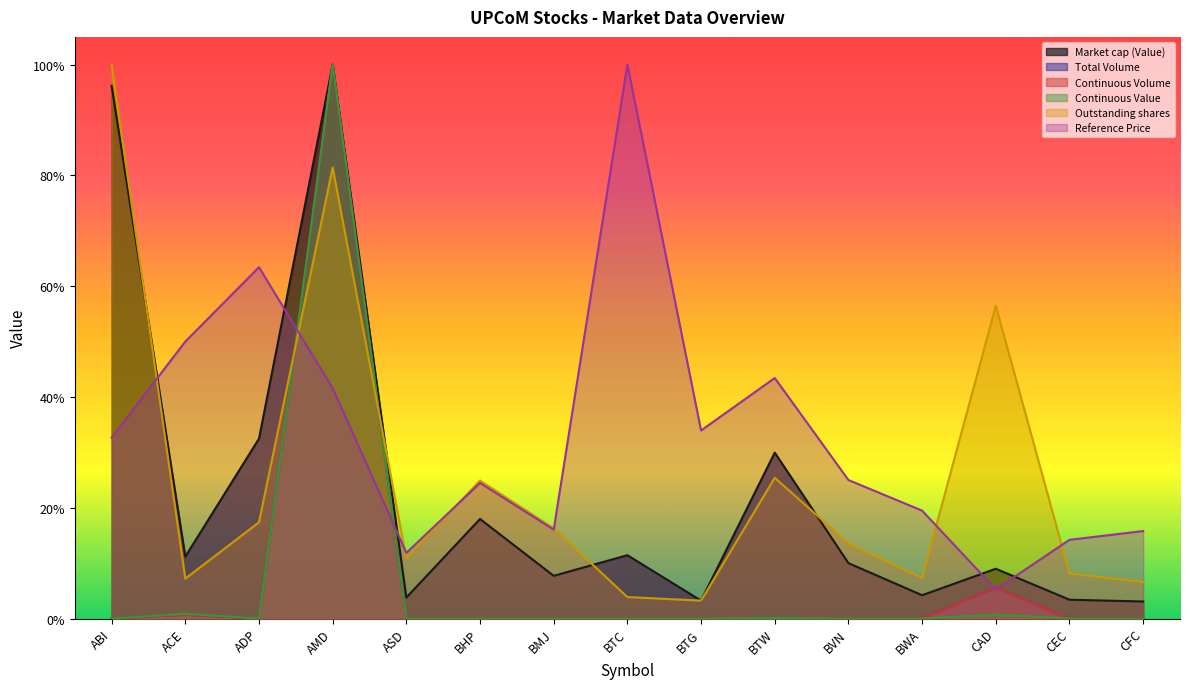

Which series changed the most between ABI and BWA?

Outstanding shares